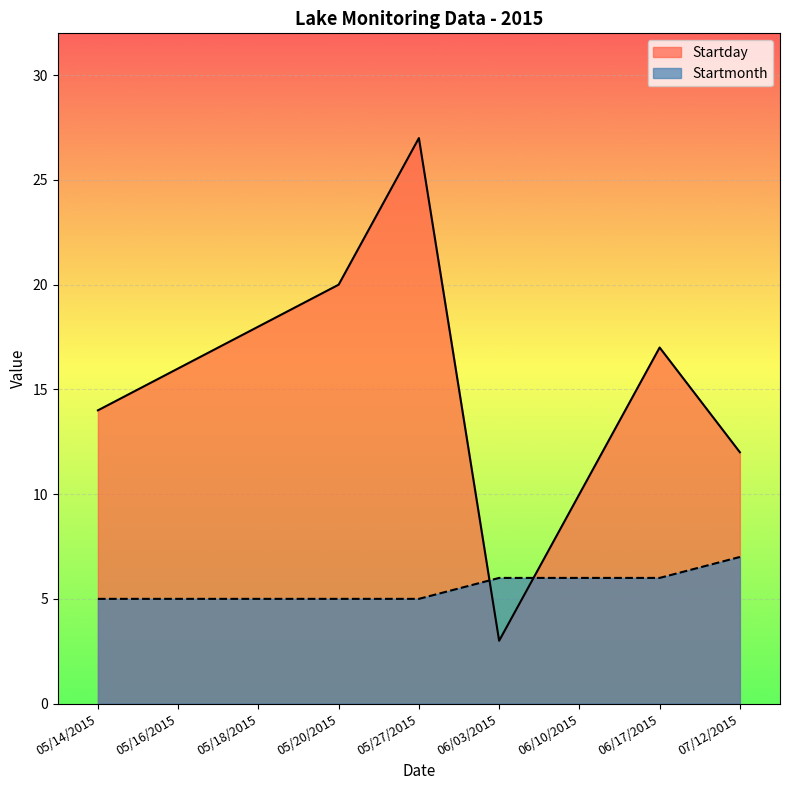

At 05/16/2015, list the series in order from largest to smallest.

Startday, Startmonth